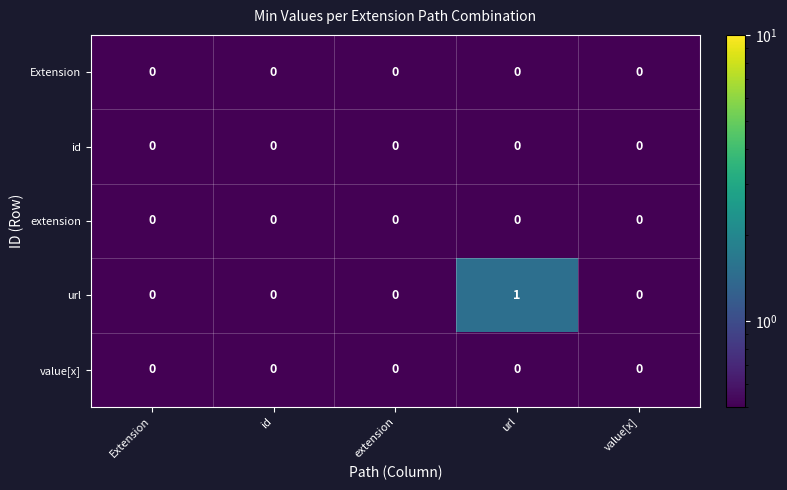

Which series has the widest spread of values?

url